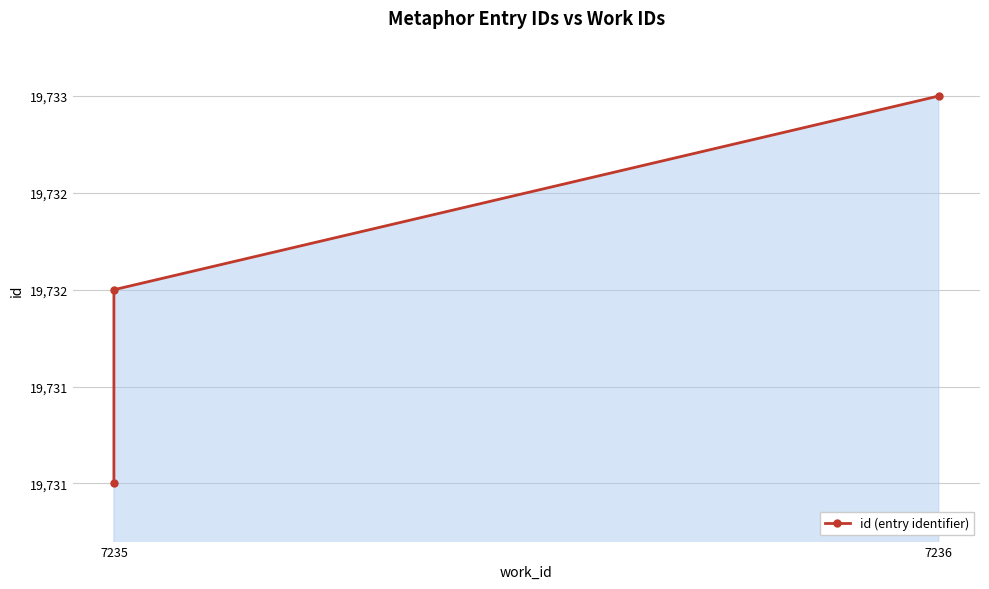

The chart shows a value of 26993 at 7235. True or false?

False